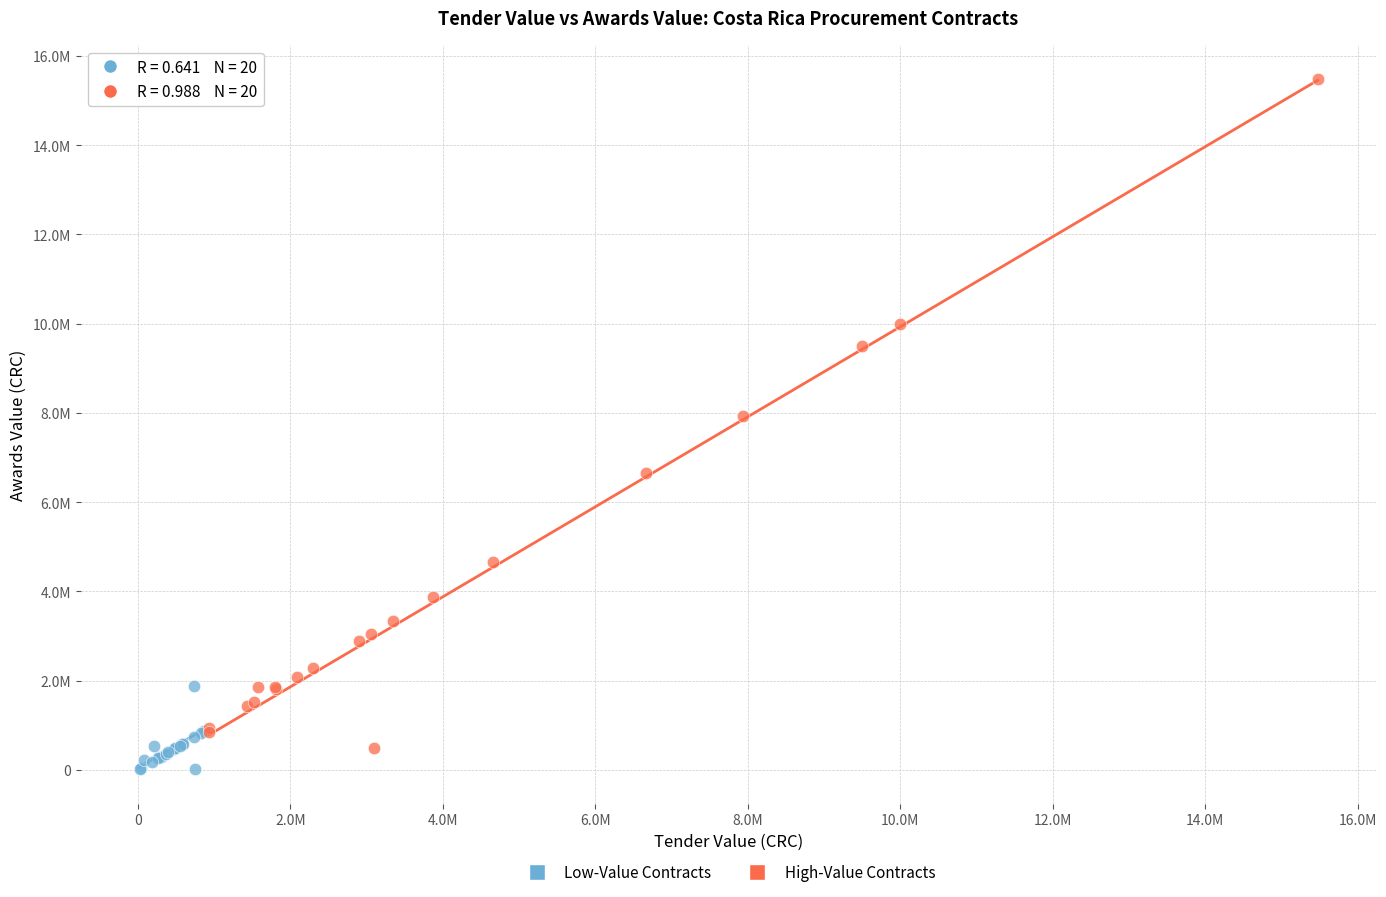

Which series contains the lowest Y value?

Low-Value Contracts